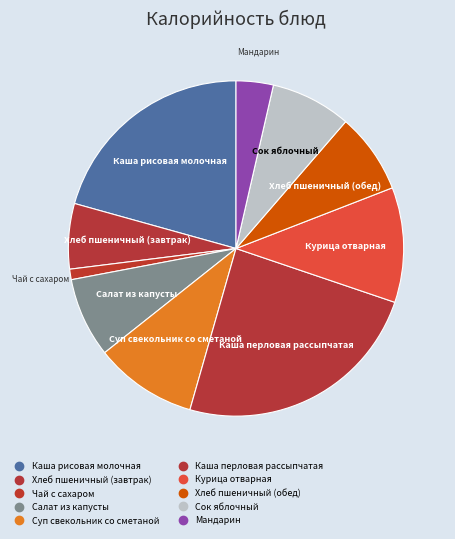

Rank the categories by value from highest to lowest.

Каша перловая рассыпчатая, Каша рисовая молочная, Курица отварная, Суп свекольник со сметаной, Хлеб пшеничный (обед), Сок яблочный, Салат из капусты, Хлеб пшеничный (завтрак), Мандарин, Чай с сахаром